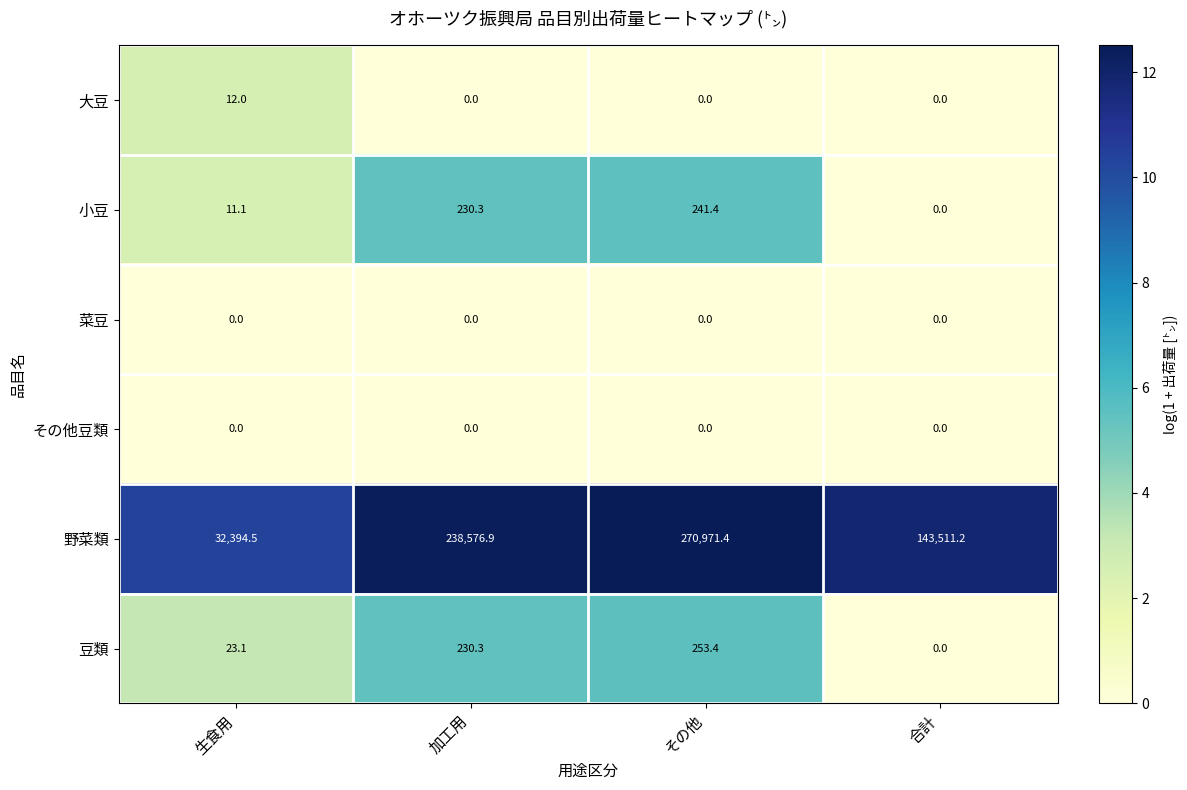

What is the difference between the highest and lowest values at 加工用?

238576.9